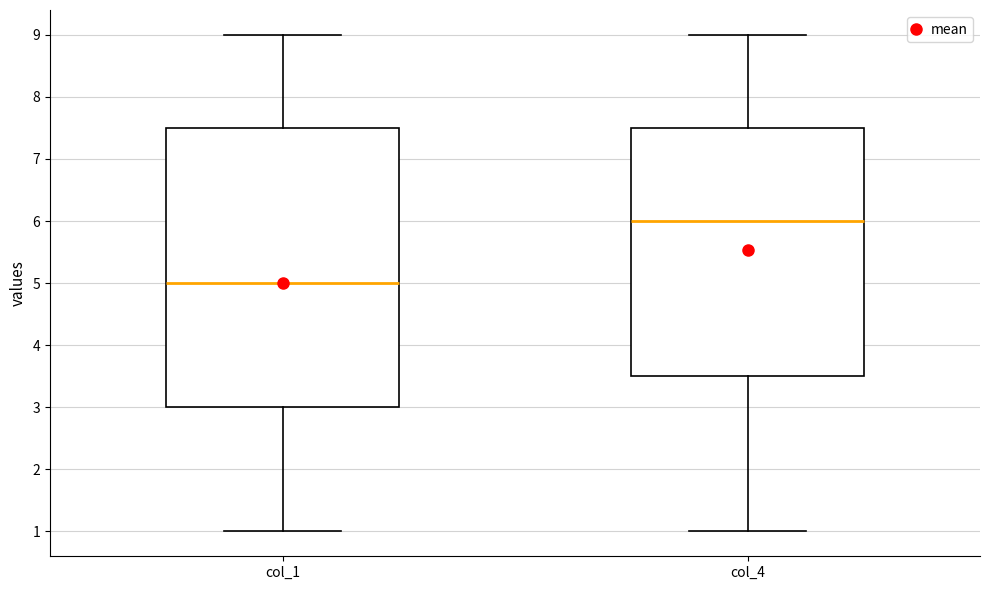

Reading left to right, read every box against the y-axis: the position of its median line, the range the box covers, and the ends of its whiskers. The values are not printed on the chart, so give them approximately, as read against the axis.

col_1: median 5.0, box 3.0 to 7.5, whiskers 1.0 to 9.0
col_4: median 6.0, box 3.5 to 7.5, whiskers 1.0 to 9.0